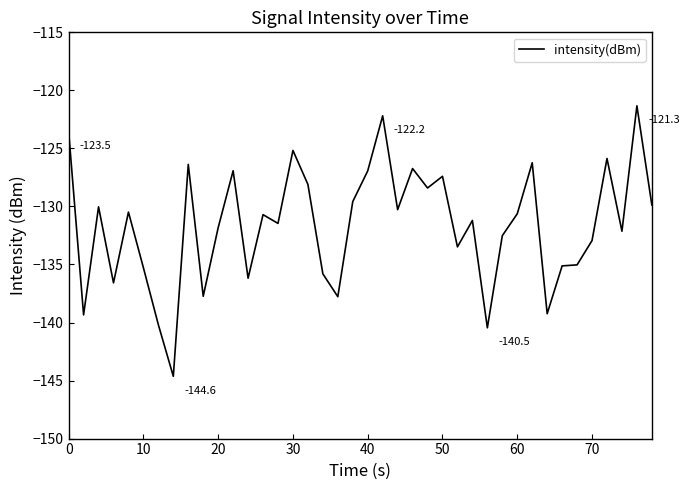

What is the difference between the maximum and minimum values?

23.3